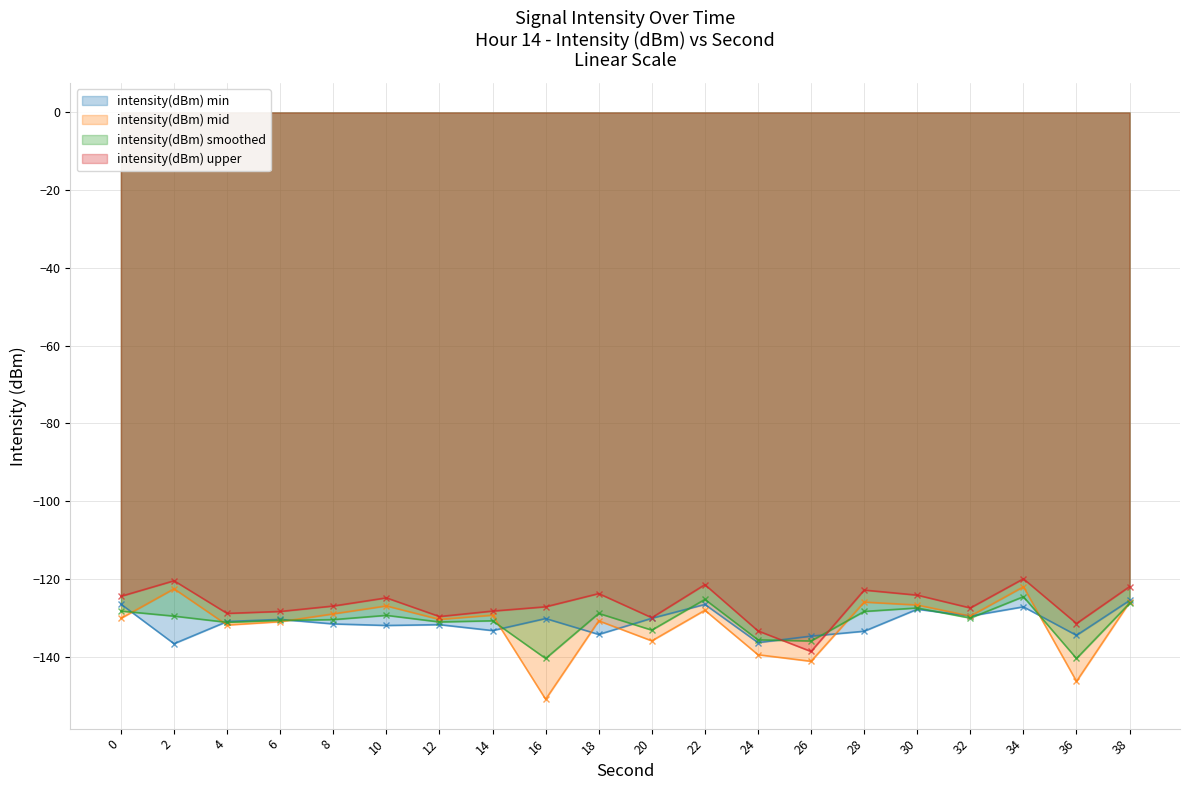

After their last crossing, which series has the higher values: intensity(dBm) mid or intensity(dBm) min?

intensity(dBm) min